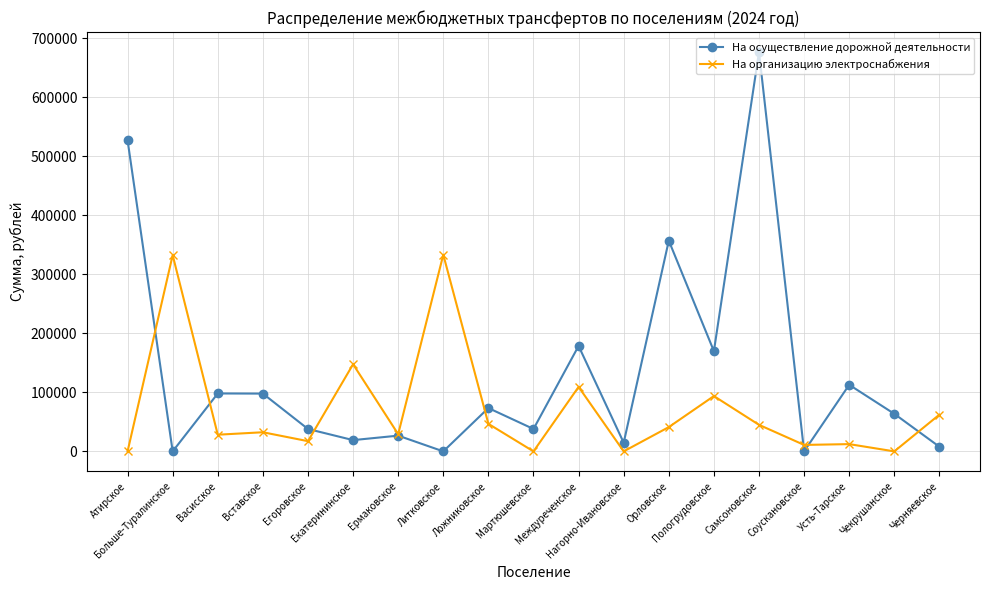

What is the highest value of the На организацию электроснабжения series?

333350.0